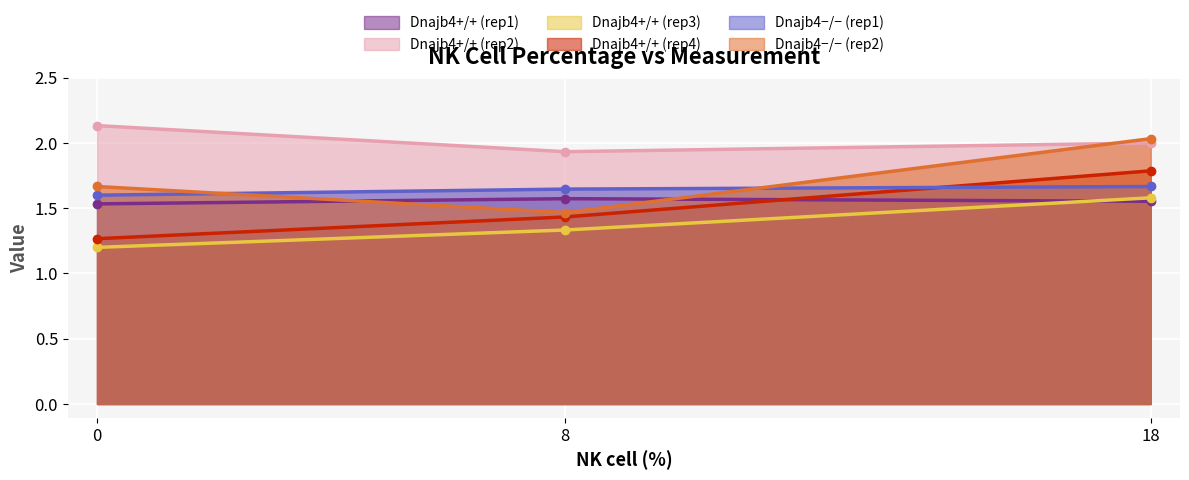

What are all the series names shown in the legend?

Dnajb4+/+ (rep1), Dnajb4+/+ (rep2), Dnajb4+/+ (rep3), Dnajb4+/+ (rep4), Dnajb4−/− (rep1), Dnajb4−/− (rep2)